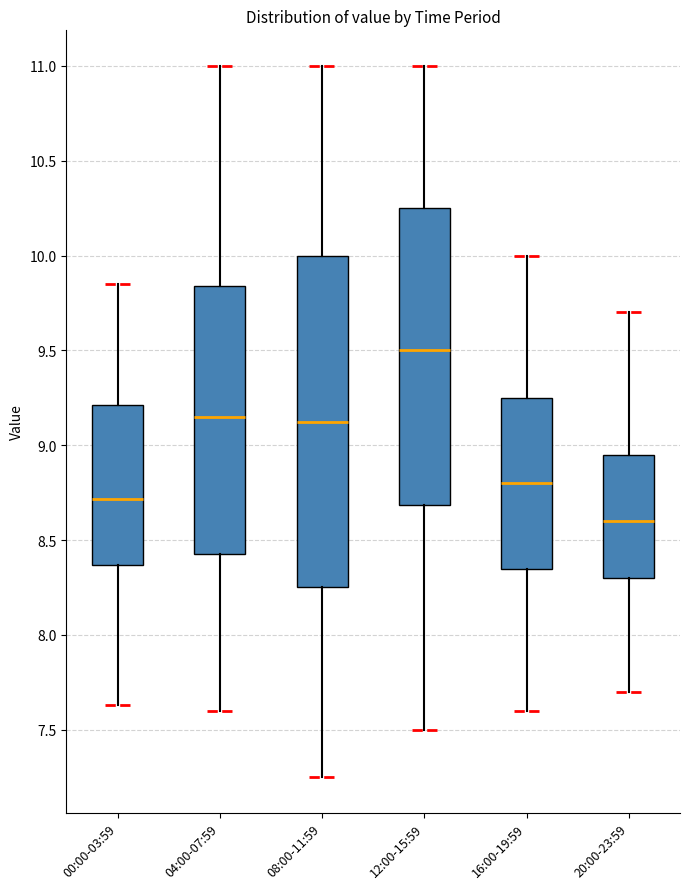

Comparing the boxes themselves (not the whiskers), which one is the tallest?

08:00-11:59